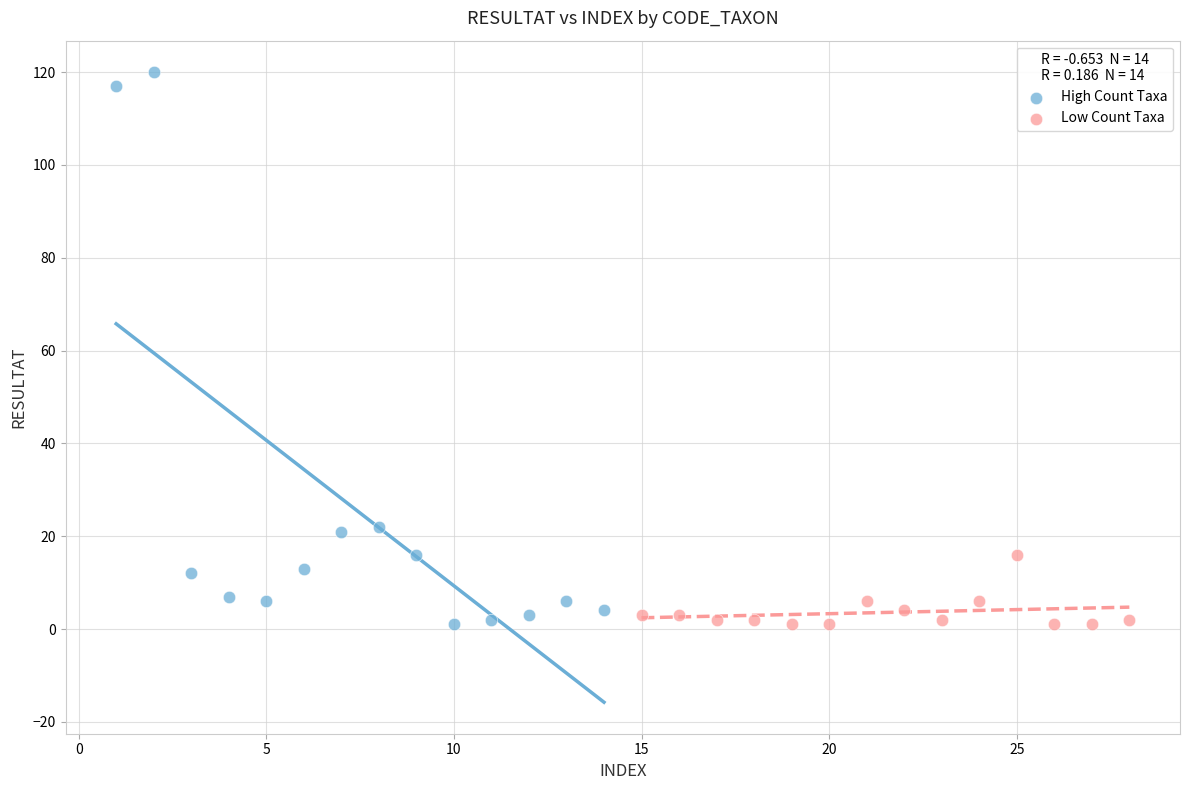

Which series has the widest spread of Y values?

High Count Taxa